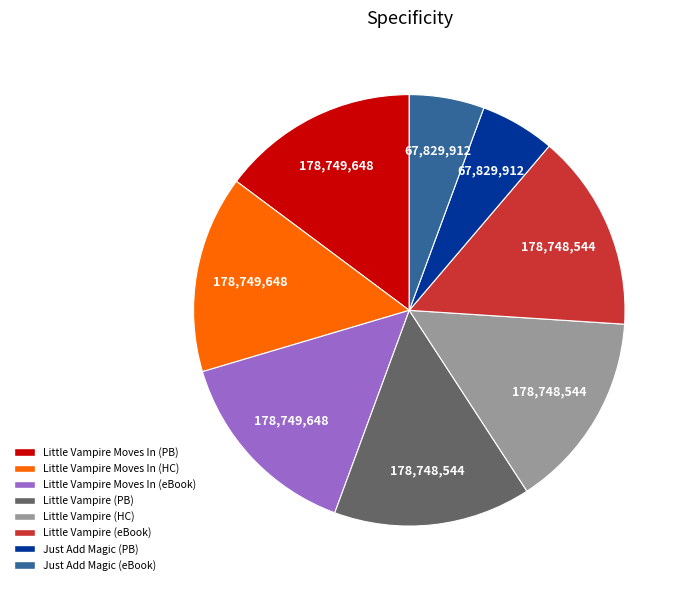

Is there any slice that represents more than half of the pie?

No